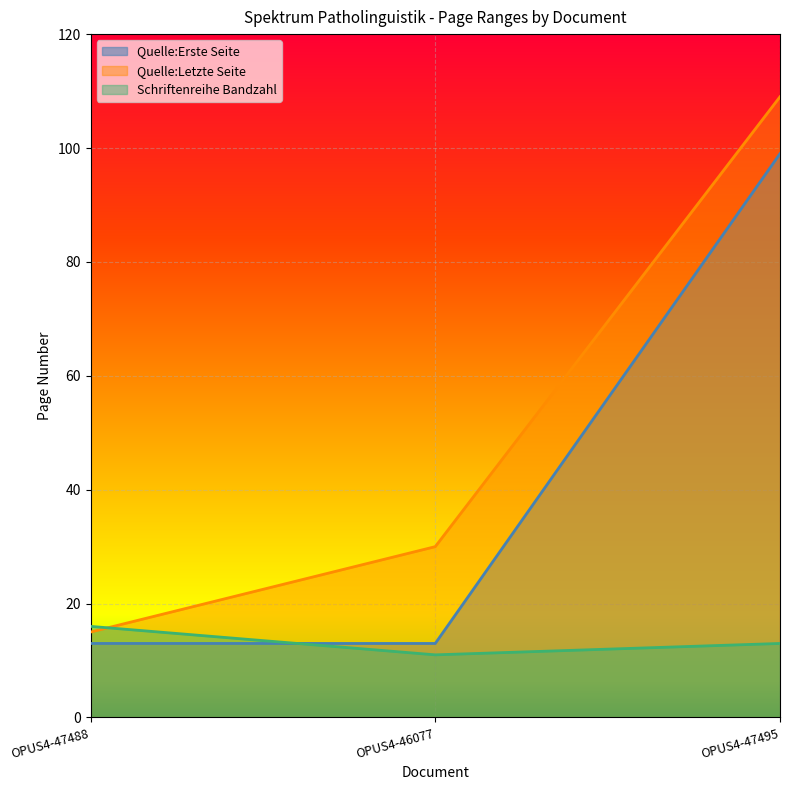

What is the difference between the maximum and minimum values in the Quelle:Letzte Seite series?

94